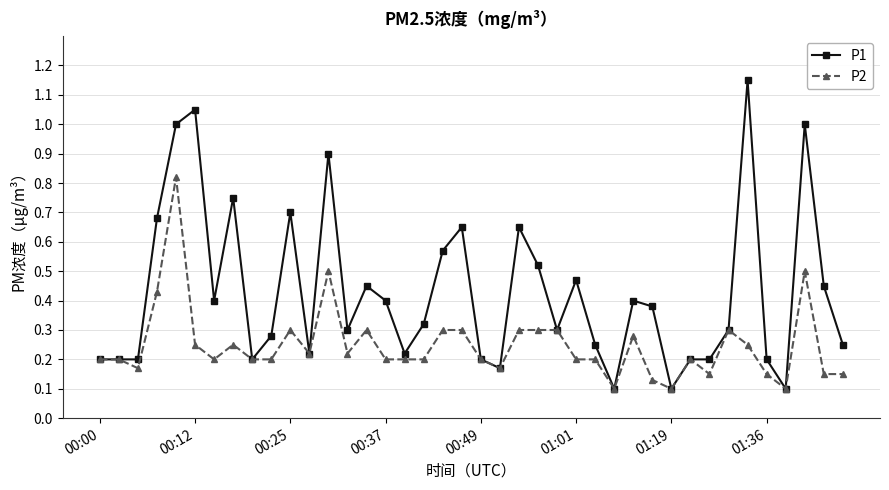

True or false: P1 has more than 0 interior local peaks.

True